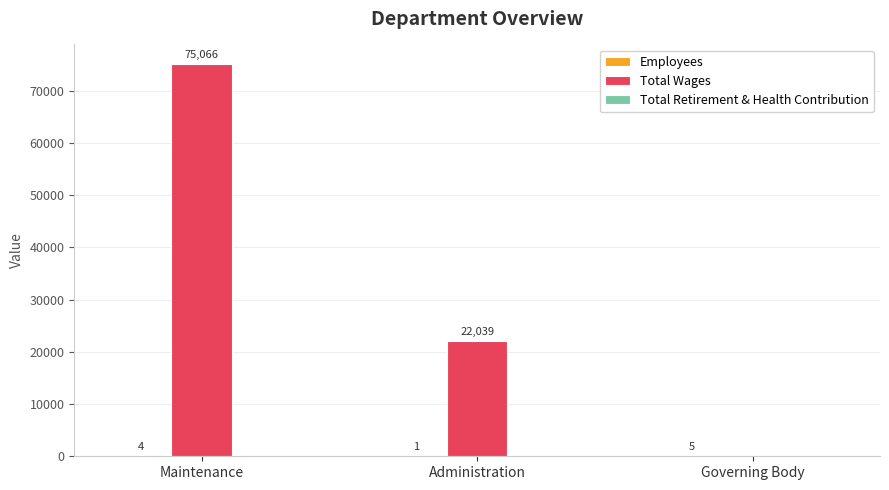

How many Total Wages values are between 0 and 75066?

3